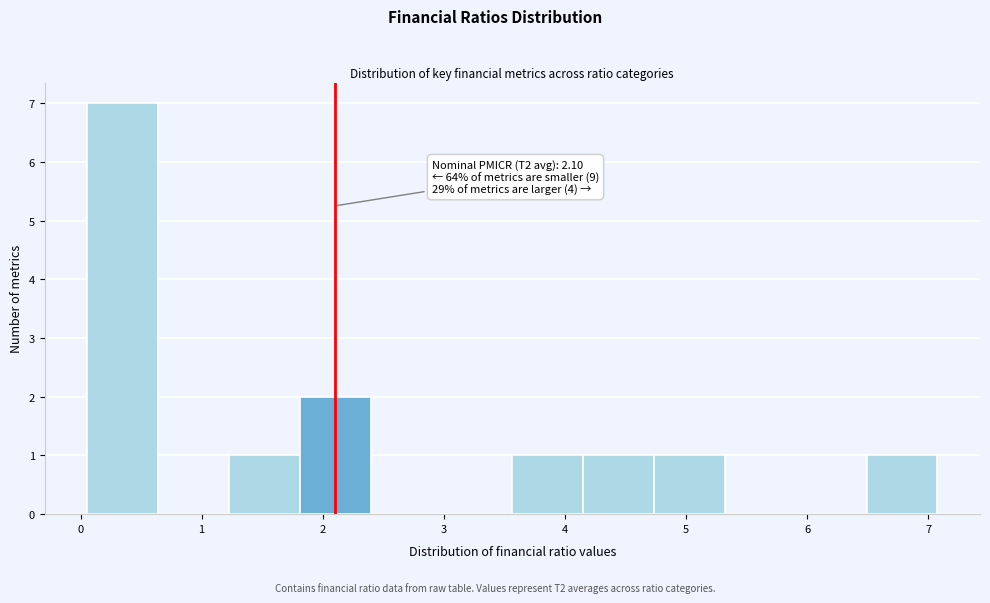

Which range on the x-axis has the tallest bar?

0.1 to 0.6